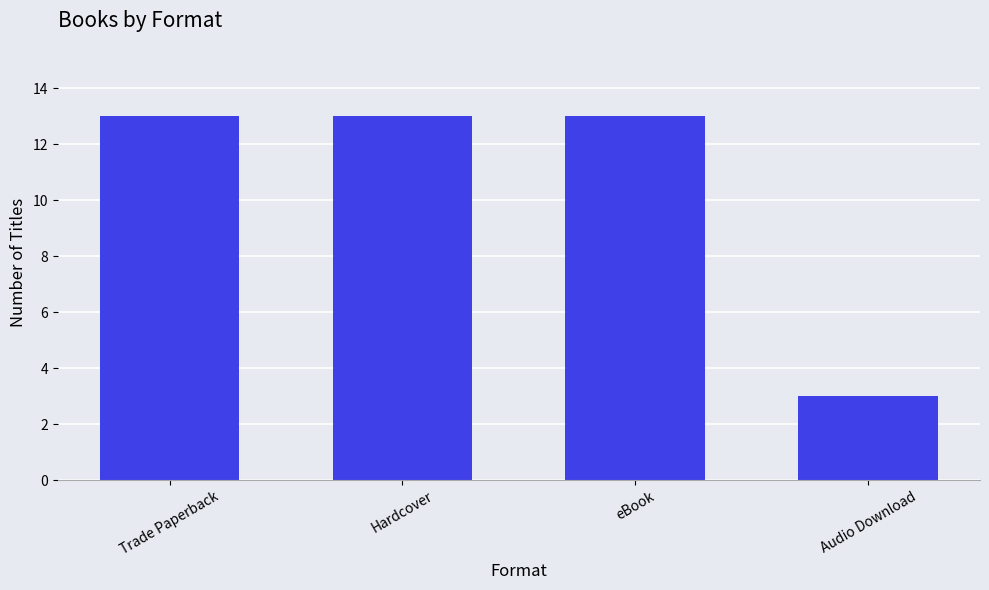

How many data points does each series have?

4